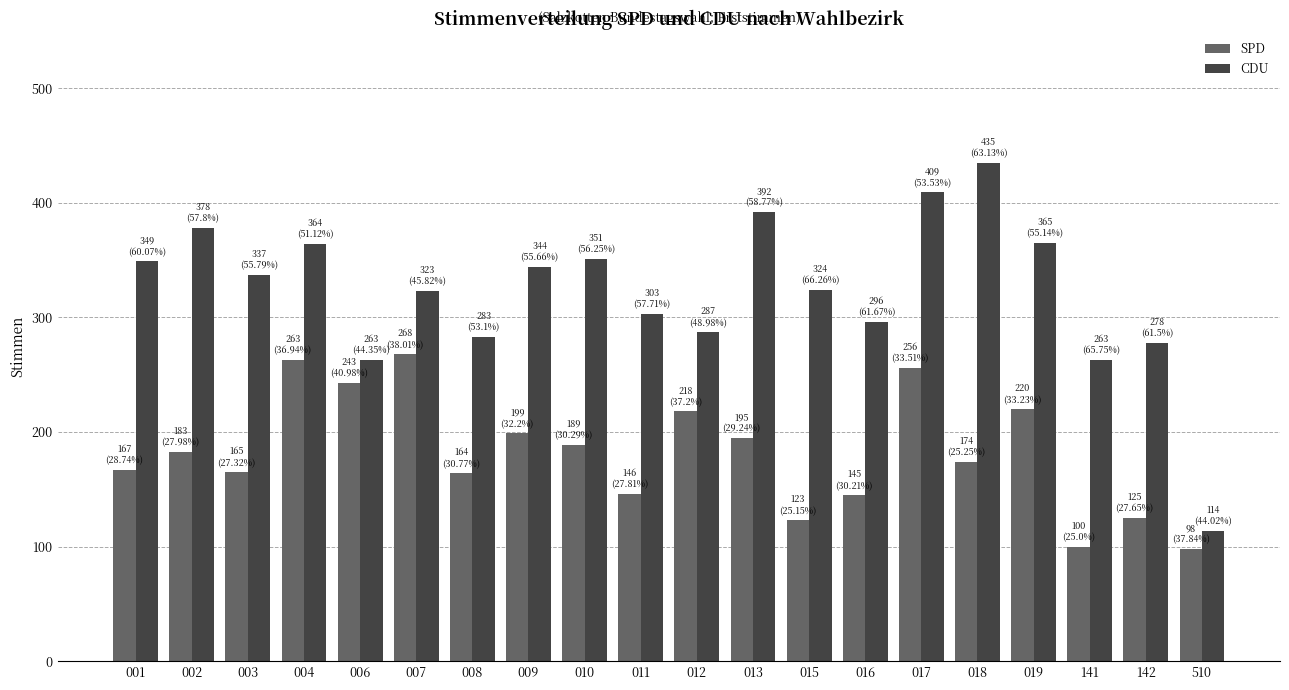

What is the maximum value for SPD?

268